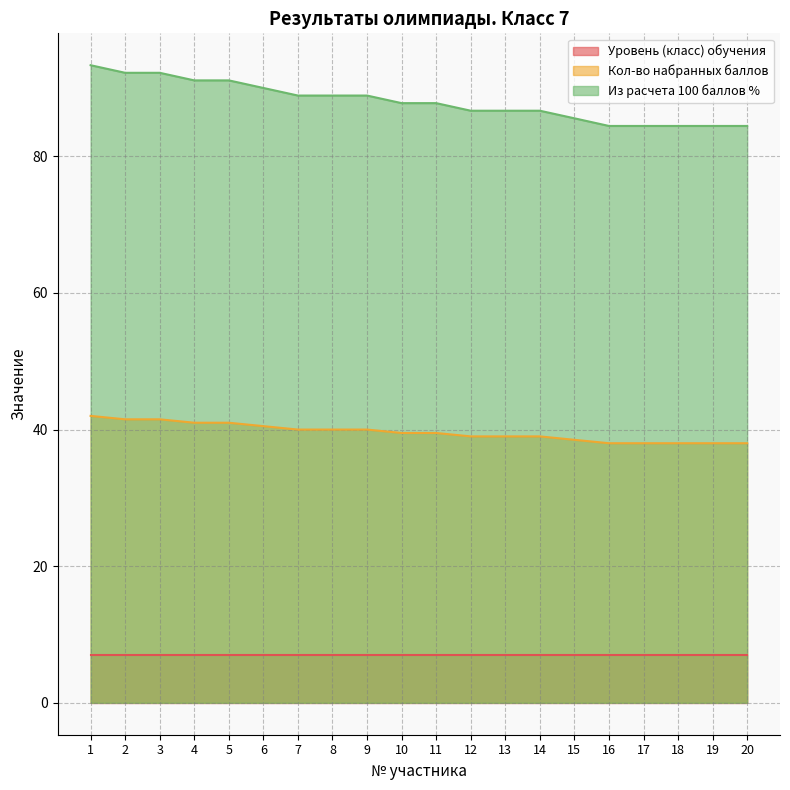

Rank the series by their average value, from highest to lowest.

Из расчета 100 баллов %, Кол-во набранных баллов, Уровень (класс) обучения